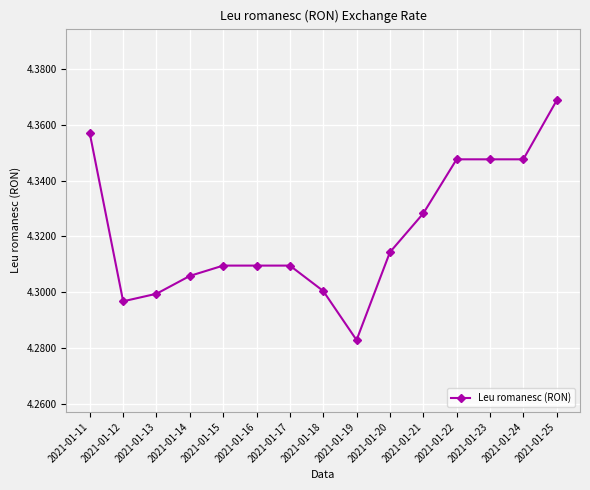

What is the ratio of the value at 2021-01-20 to the value at 2021-01-12?

1.0